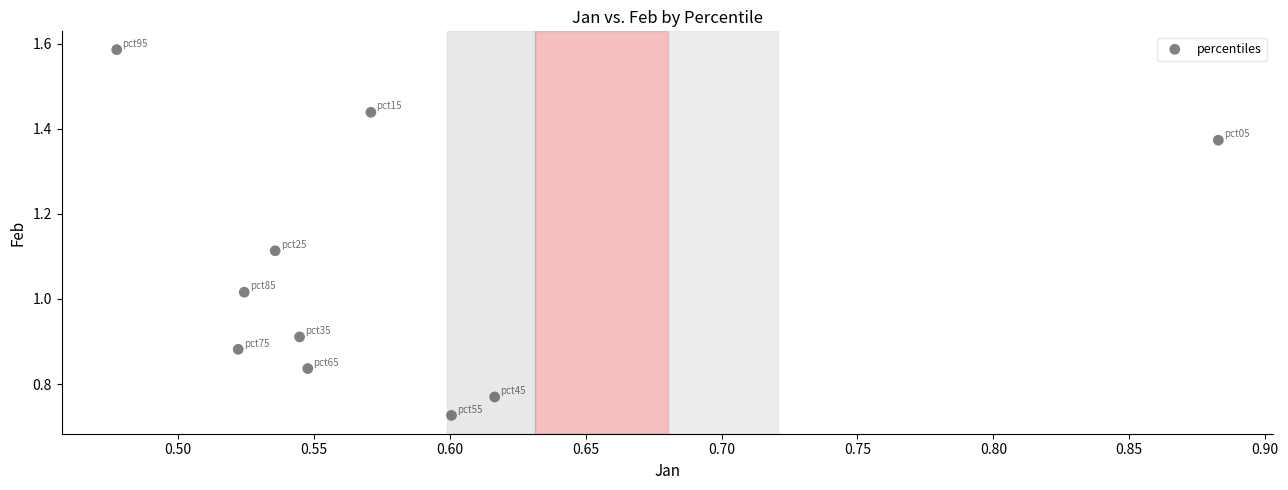

What is the average X value?

0.6